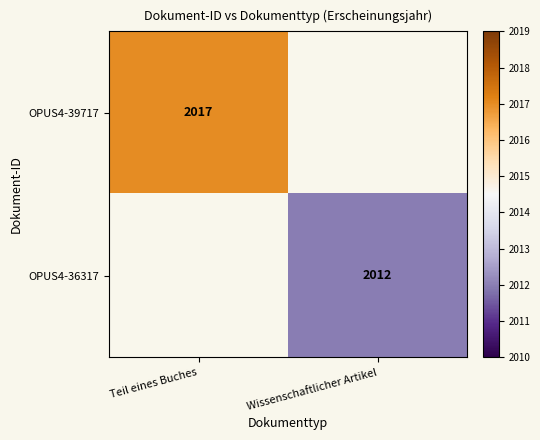

Is the value of OPUS4-39717 at Teil eines Buches greater than the value of OPUS4-36317 at Wissenschaftlicher Artikel?

Yes